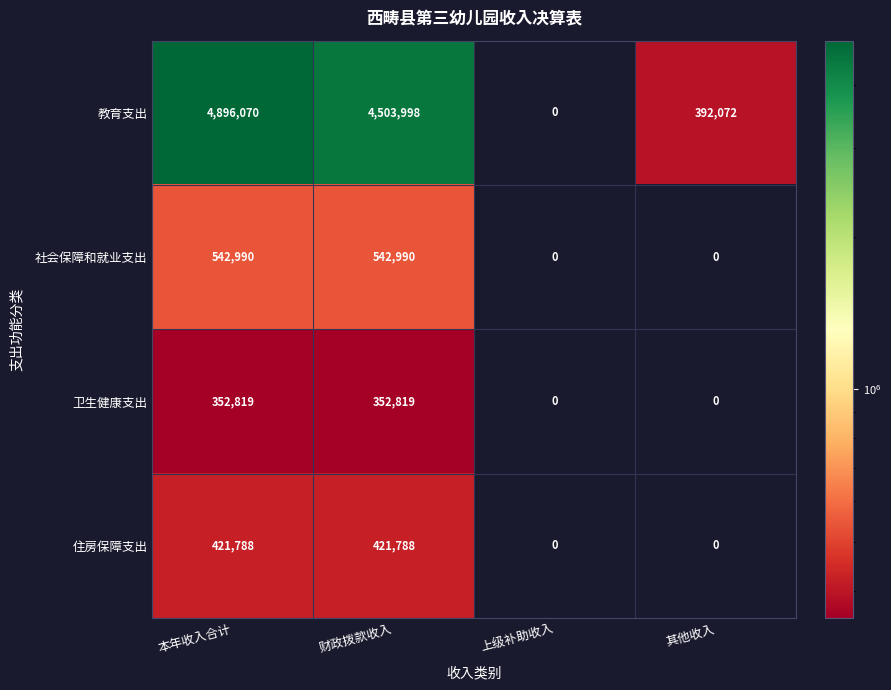

What is the highest value of the 住房保障支出 series?

421788